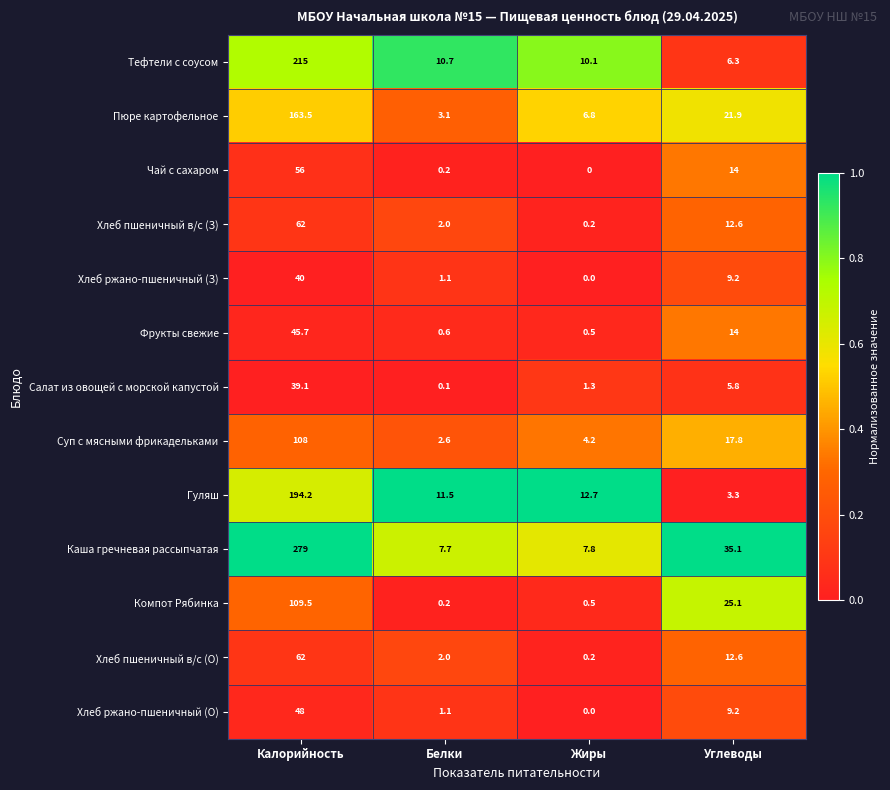

What is the difference between the highest and lowest values at Калорийность?

239.9